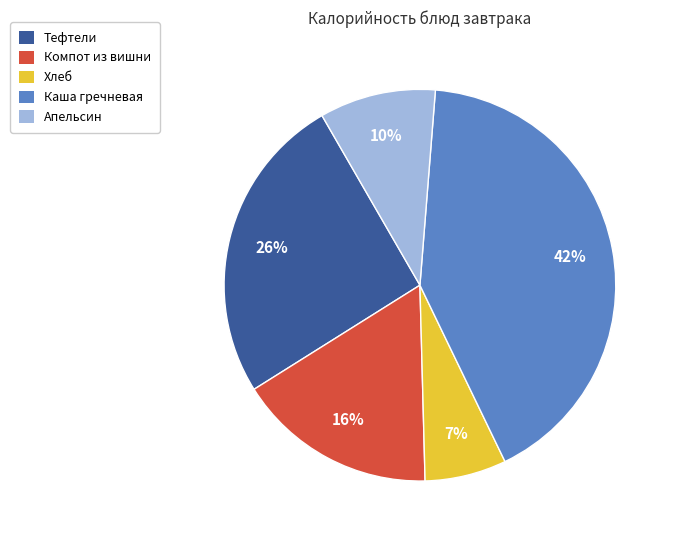

The Компот из вишни slice represents 16% of the pie. True or false?

True